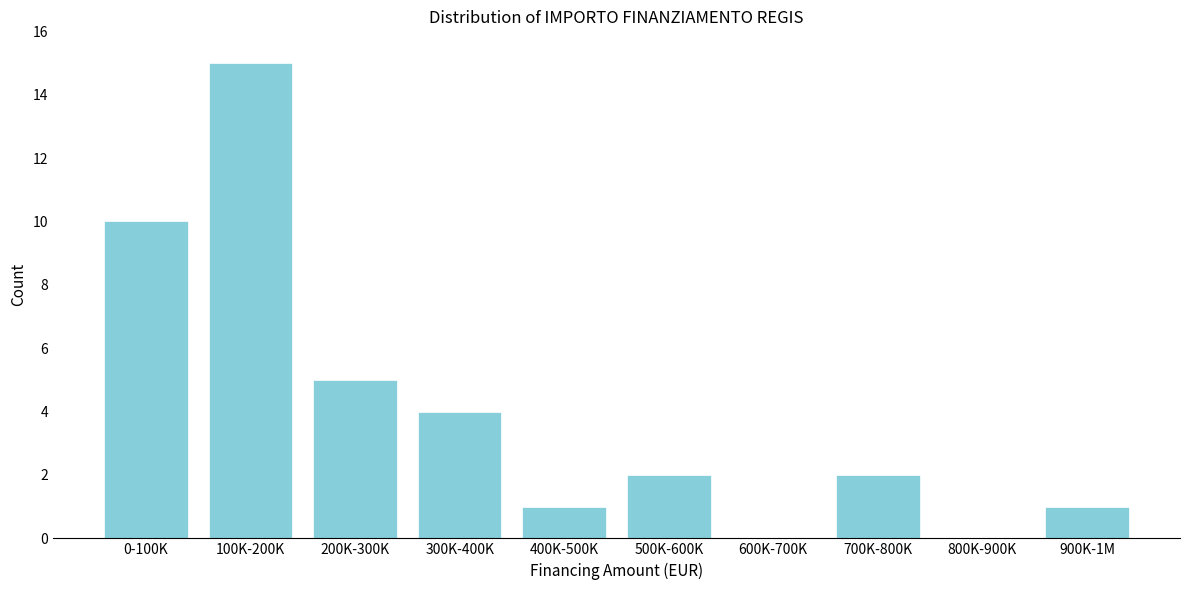

Reading left to right, extract all data points from this chart.

0-100K=10	100K-200K=15	200K-300K=5	300K-400K=4	400K-500K=1	500K-600K=2	600K-700K=0	700K-800K=2	800K-900K=0	900K-1M=1